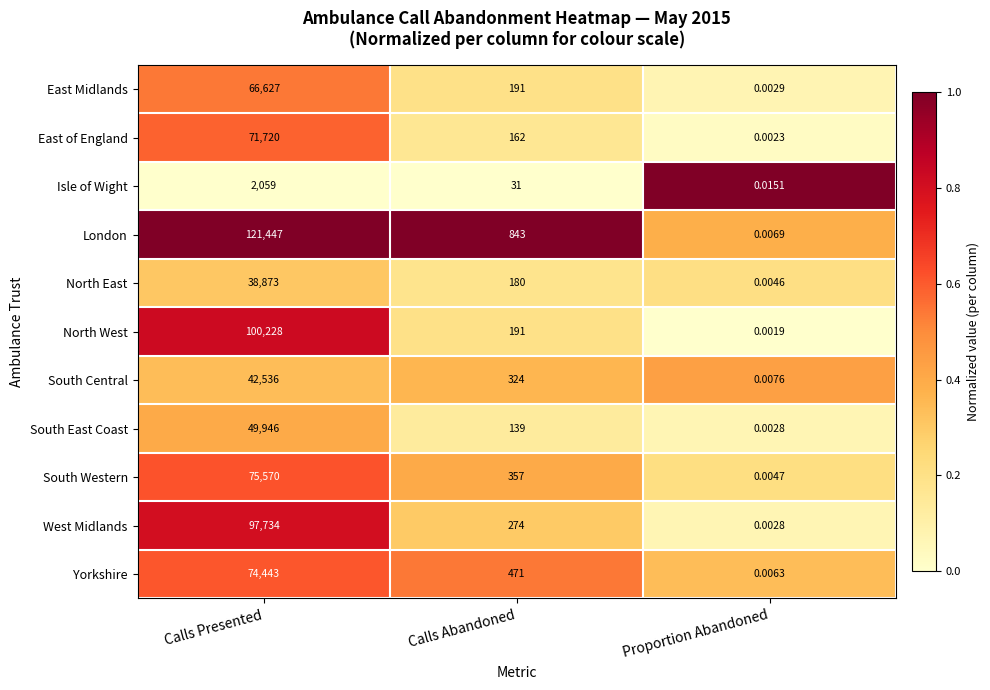

Which series changed the most between Calls Presented and Proportion Abandoned?

London